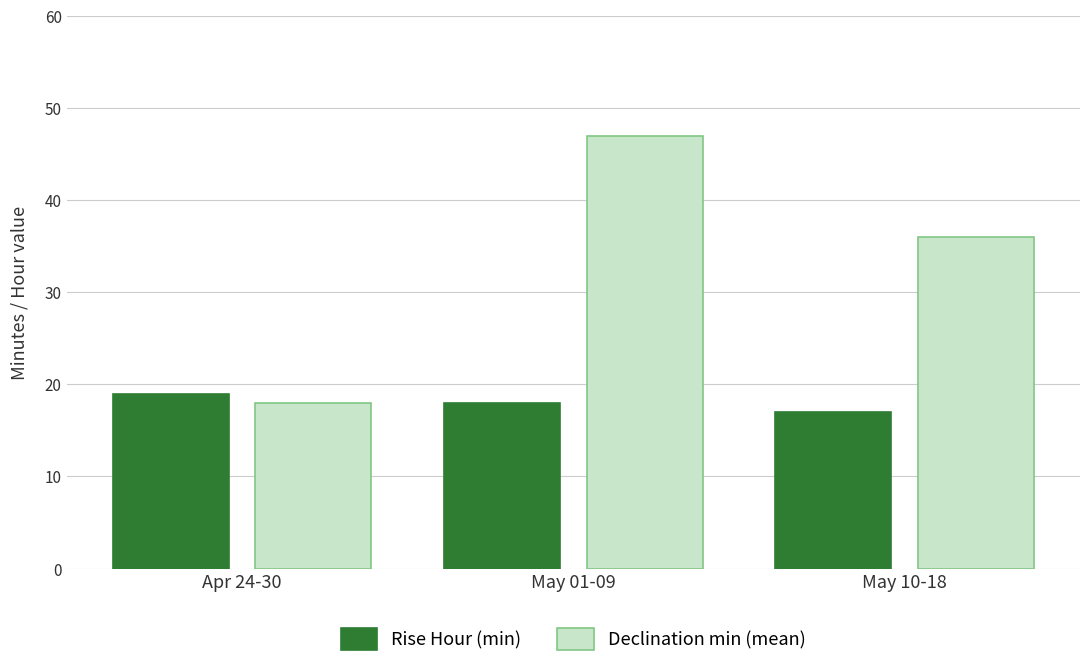

How many data points in Rise Hour (min) are less than 18?

1